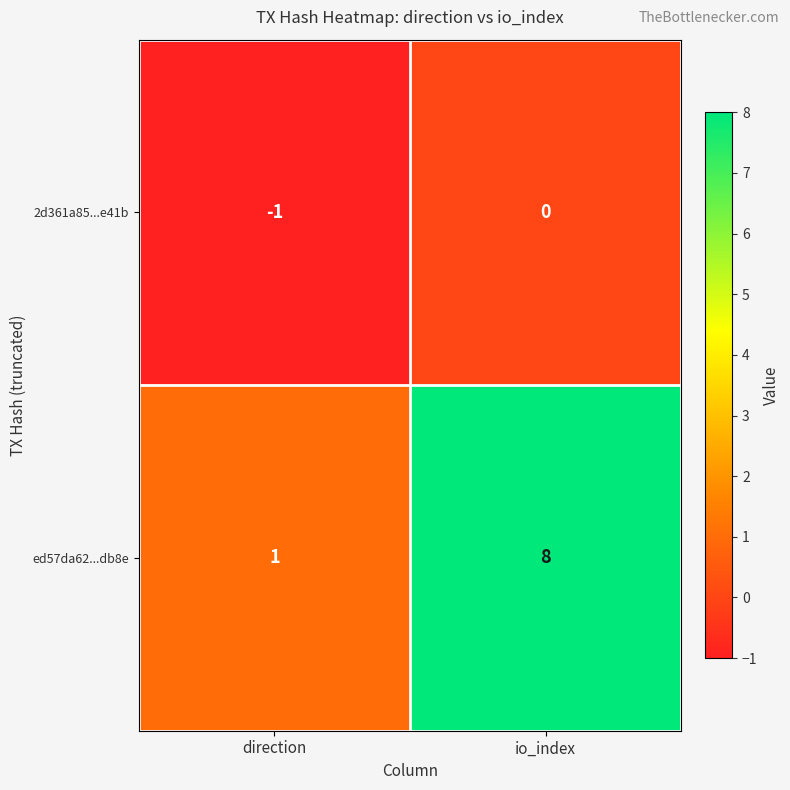

Which series changed the most between direction and io_index?

ed57da62...db8e